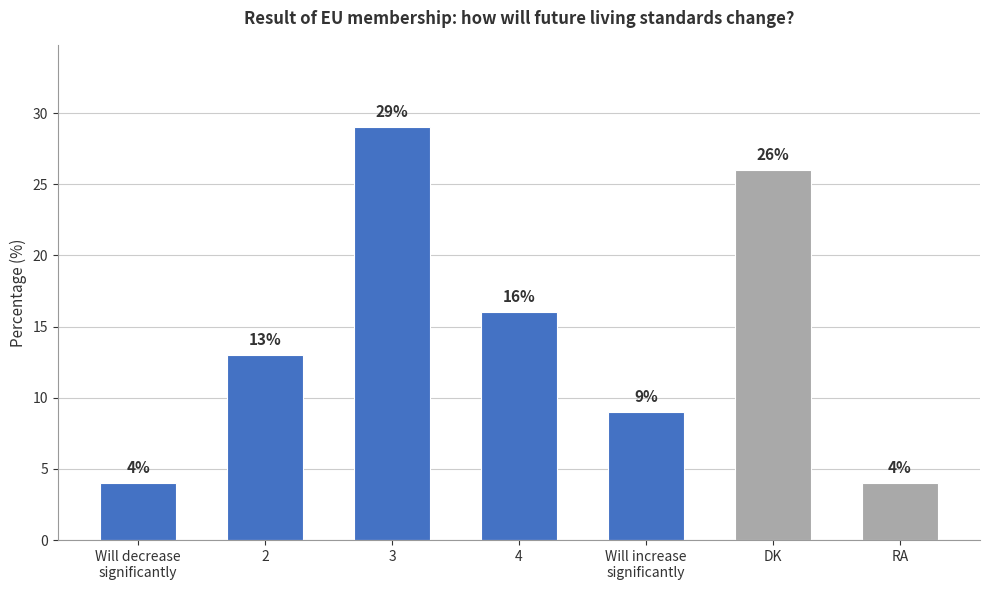

How many values are between 4 and 26?

6